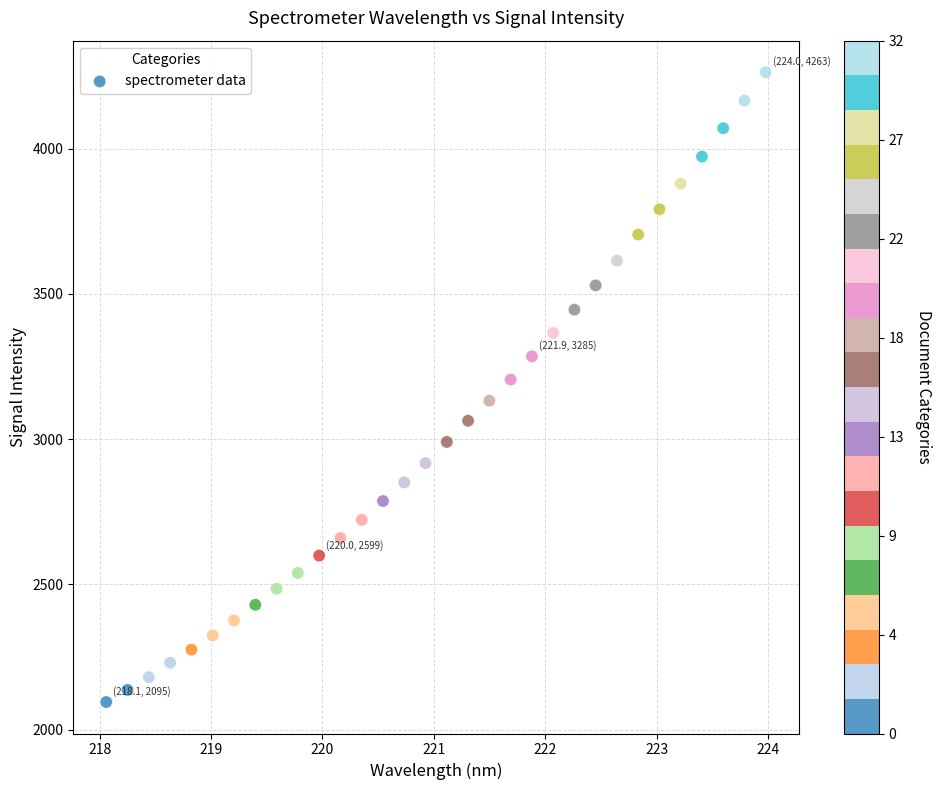

What is the range of X values (max minus min)?

5.9